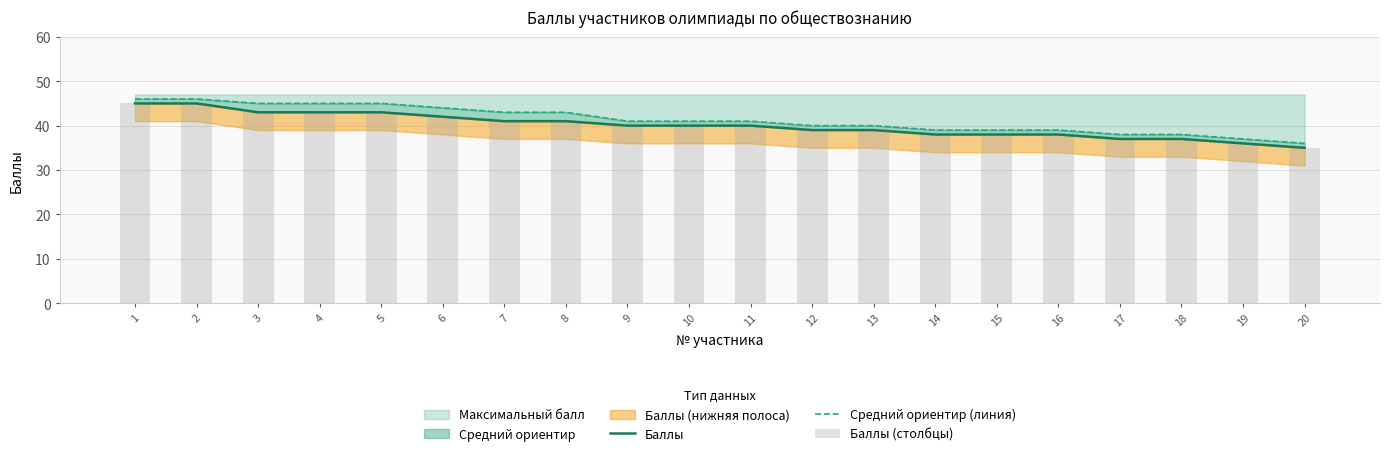

The value of Максимальный балл at 15 is 14. True or false?

False